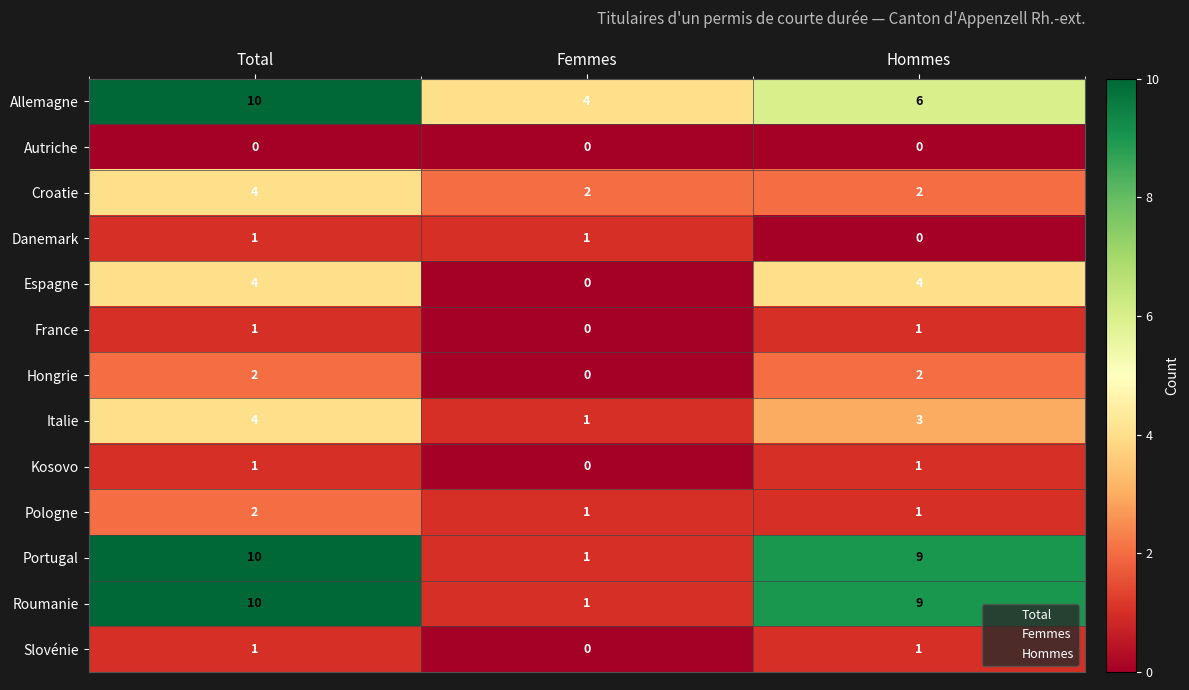

What is the sum of all Croatie values?

8